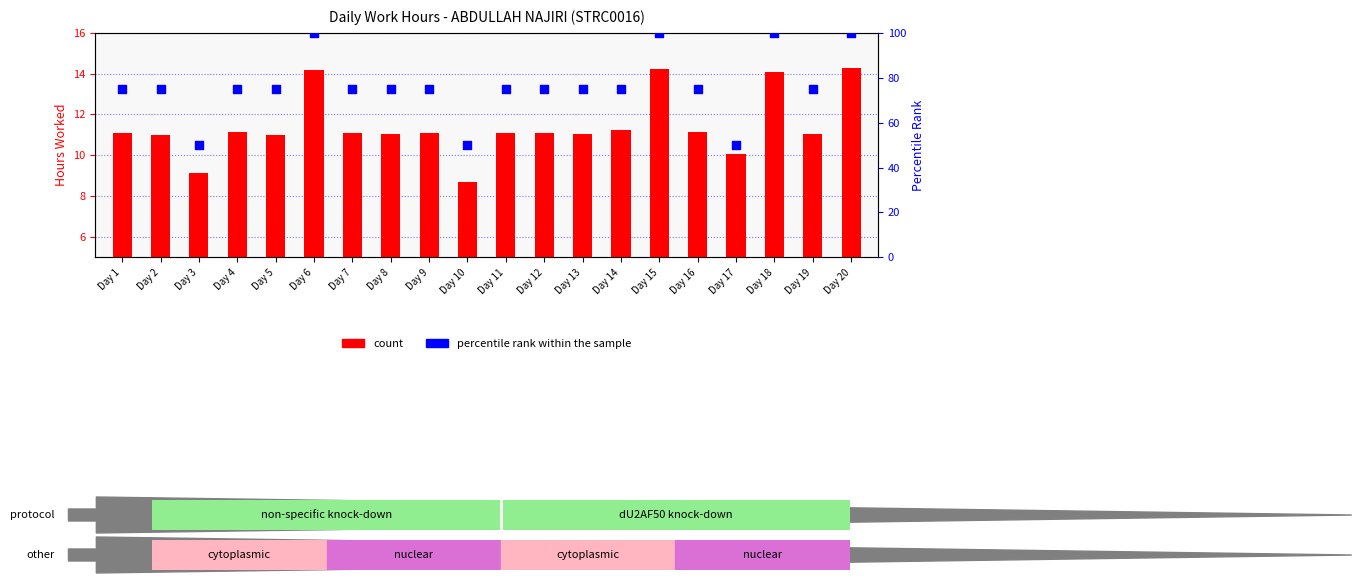

Is the value of percentile rank within the sample at Day 13 greater than the value of count at Day 6?

Yes